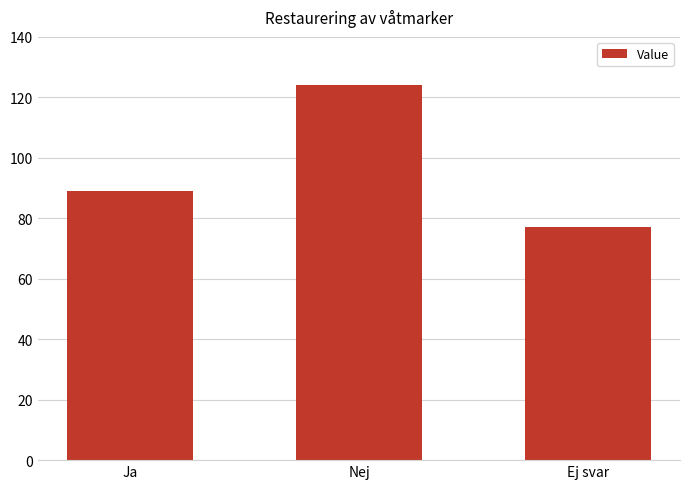

What is the average value?

97